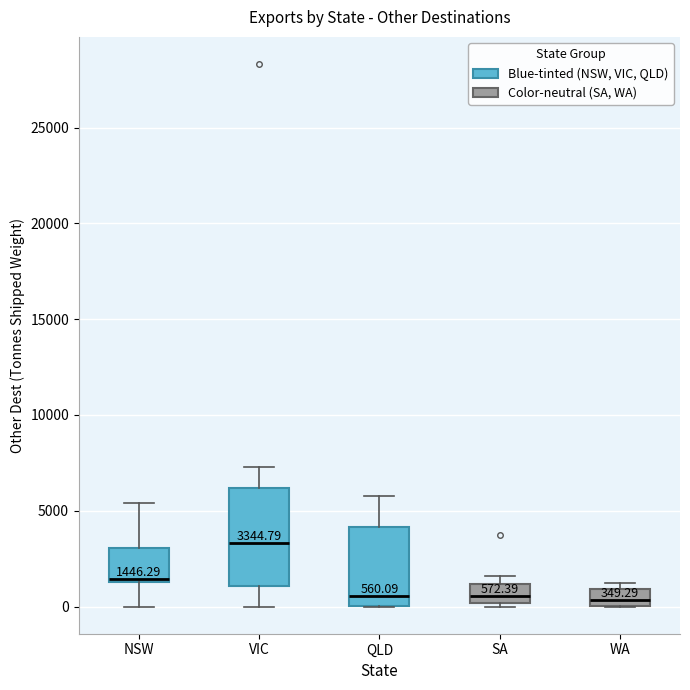

Comparing the boxes themselves (not the whiskers), which one is the tallest?

VIC